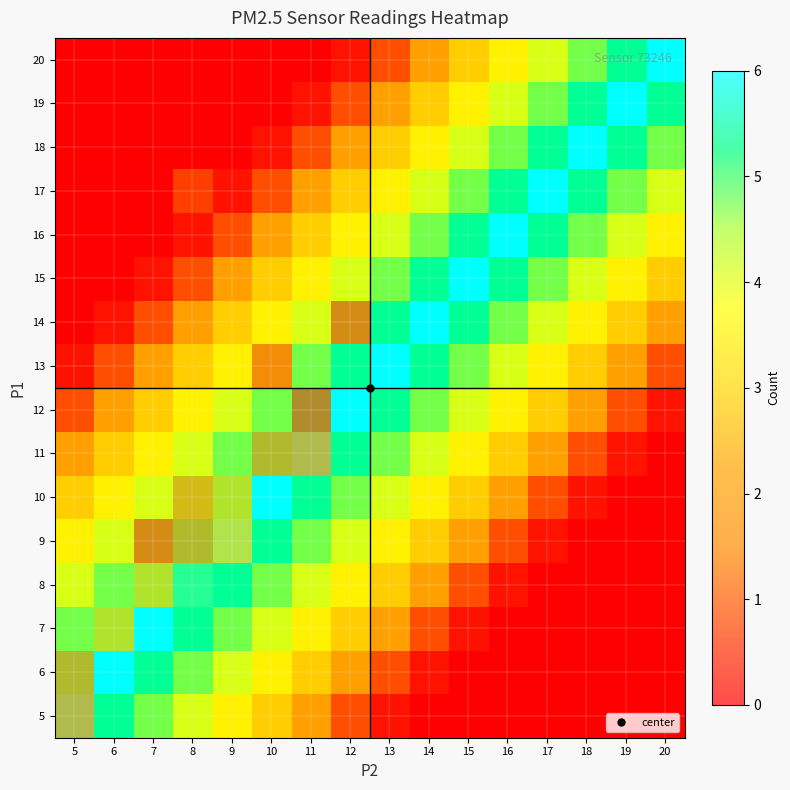

Is the value of 15 at 11 greater than the value of 6 at 10?

No